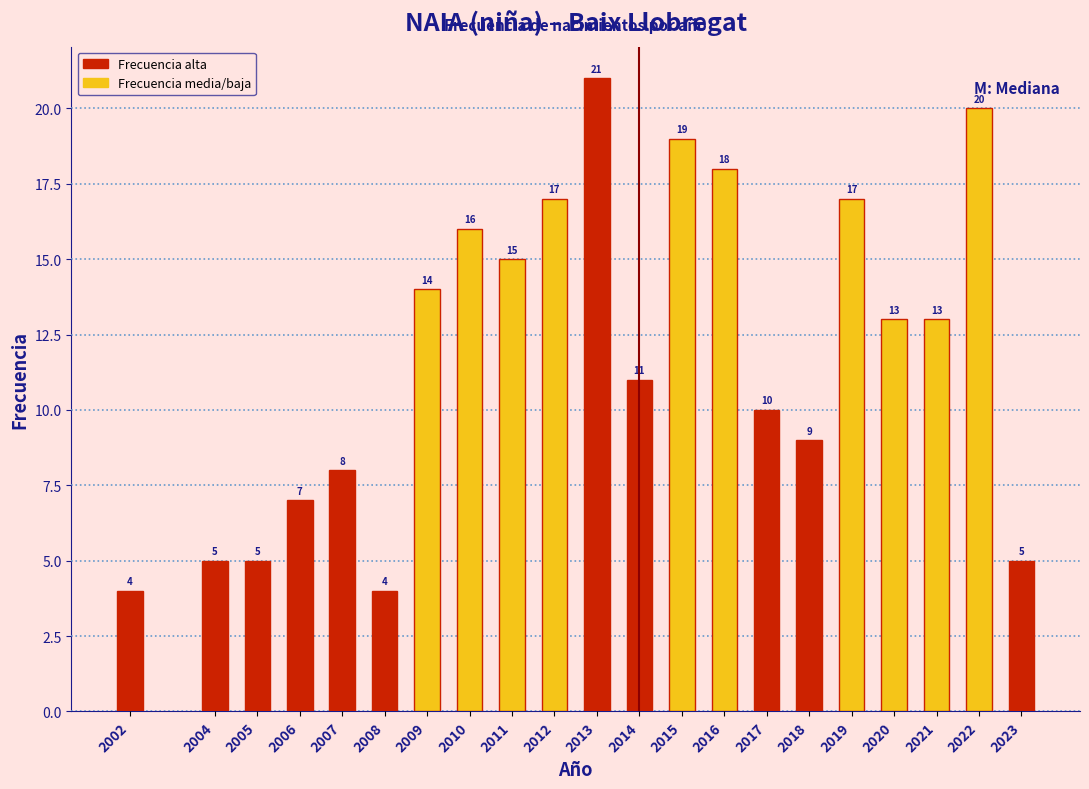

Reading right to left, list all the values displayed in this chart.

2023=5	2022=20	2021=13	2020=13	2019=17	2018=9	2017=10	2016=18	2015=19	2014=11	2013=21	2012=17	2011=15	2010=16	2009=14	2008=4	2007=8	2006=7	2005=5	2004=5	2002=4